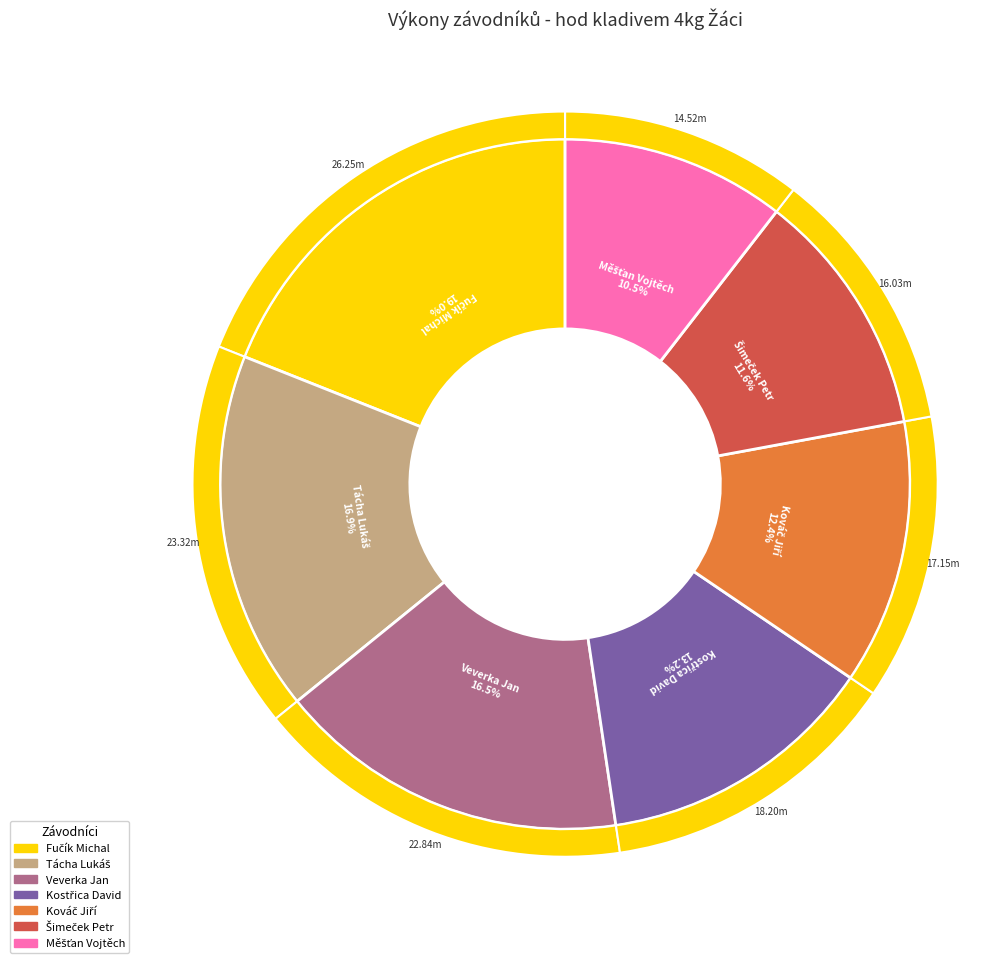

To the nearest percent, what percentage of the pie is Měšťan Vojtěch?

10%